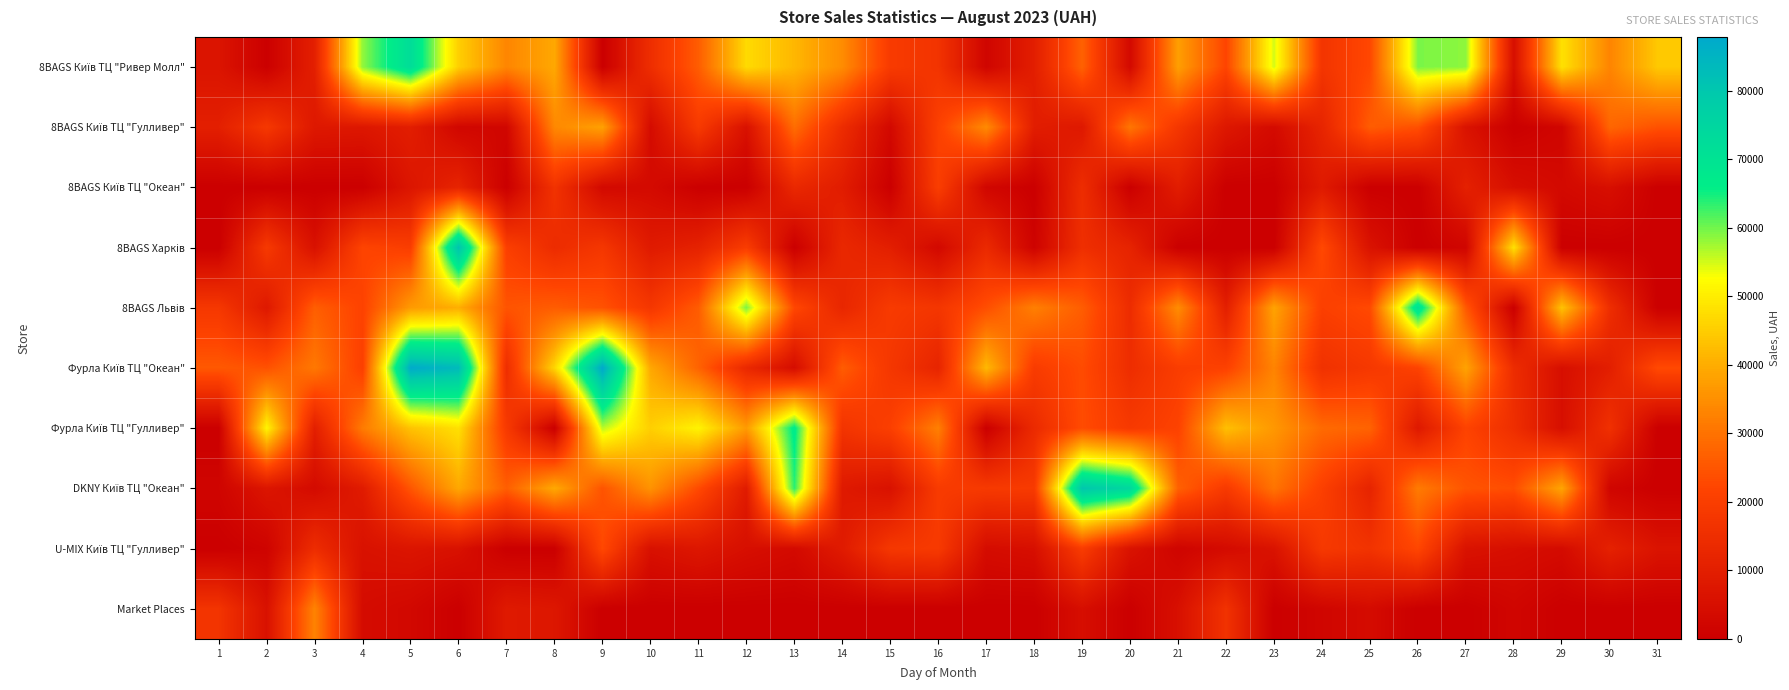

What is the greatest value displayed?

87850